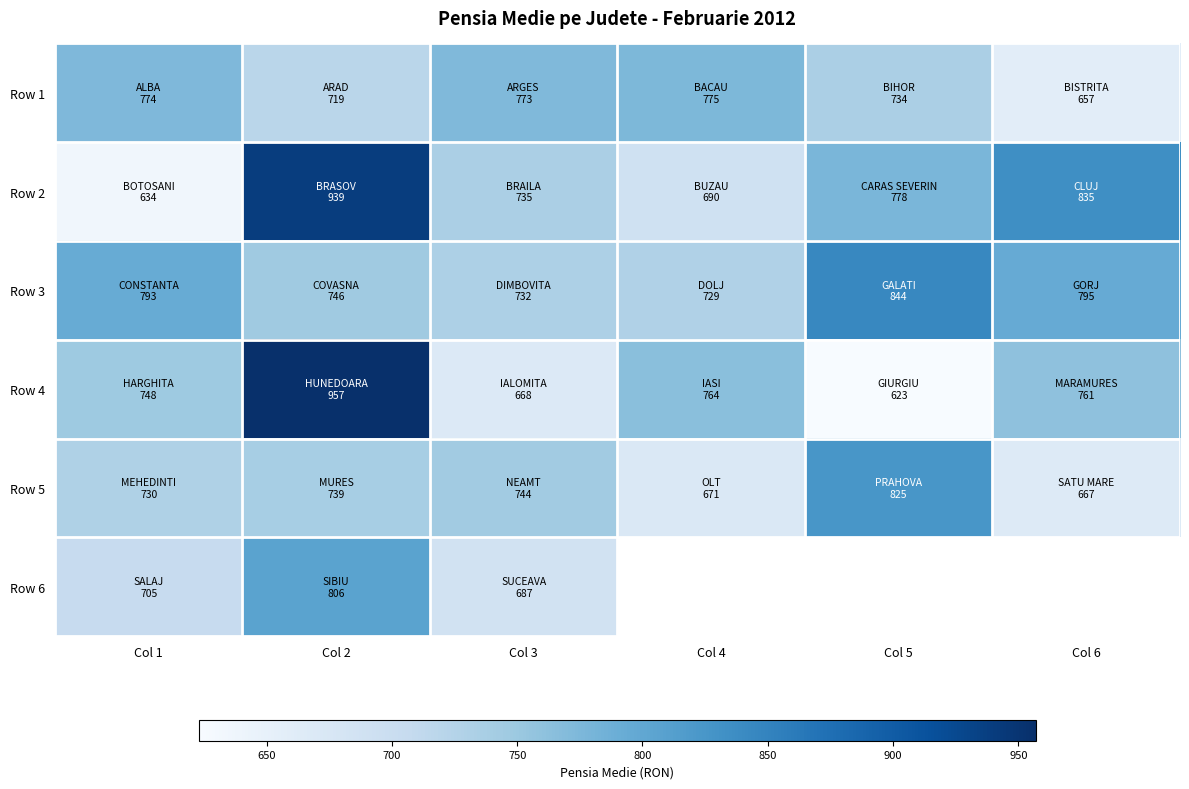

What is the difference between the highest and lowest values at Col 2?

238.0